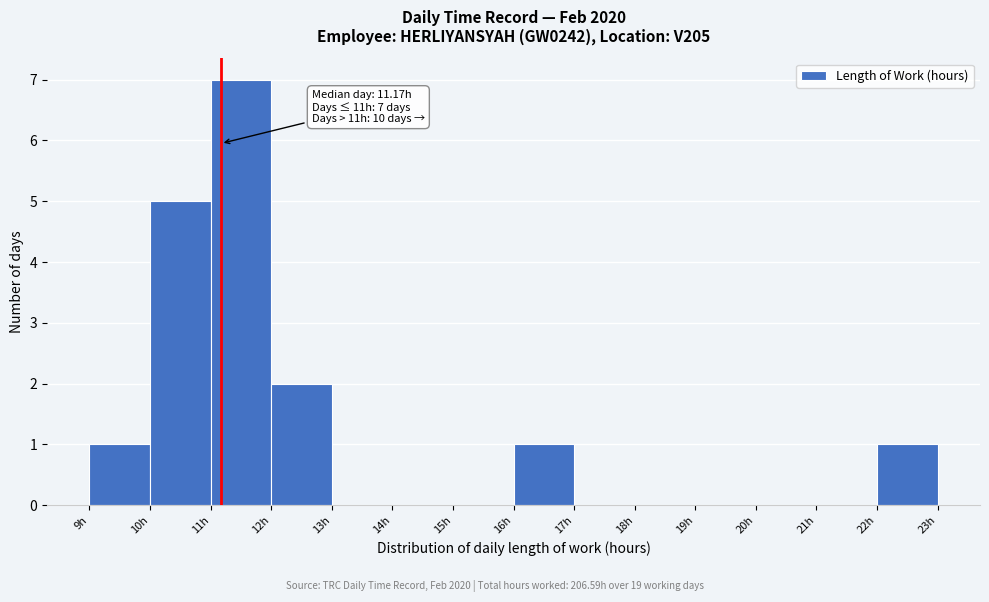

Which range on the x-axis has the tallest bar?

11 to 12